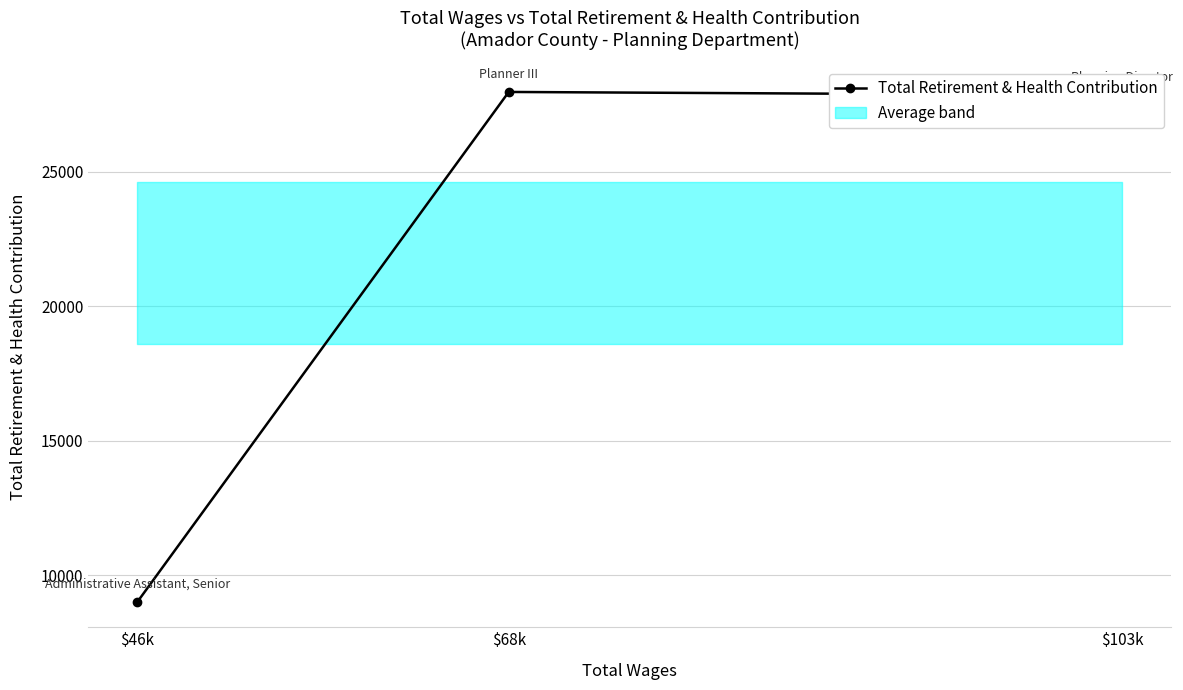

Does the chart display data point markers on the line(s)?

Yes